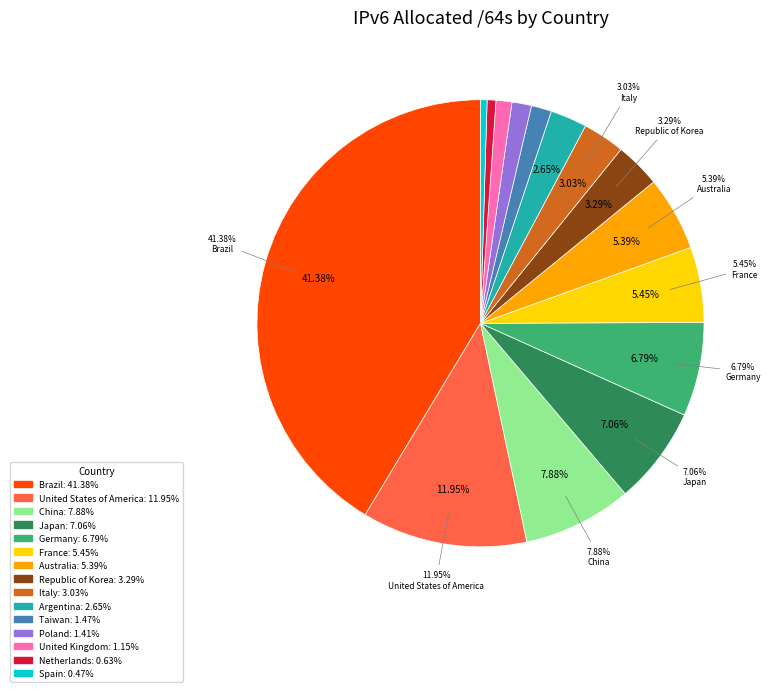

Combined, do United Kingdom and Taiwan account for over 50%?

No